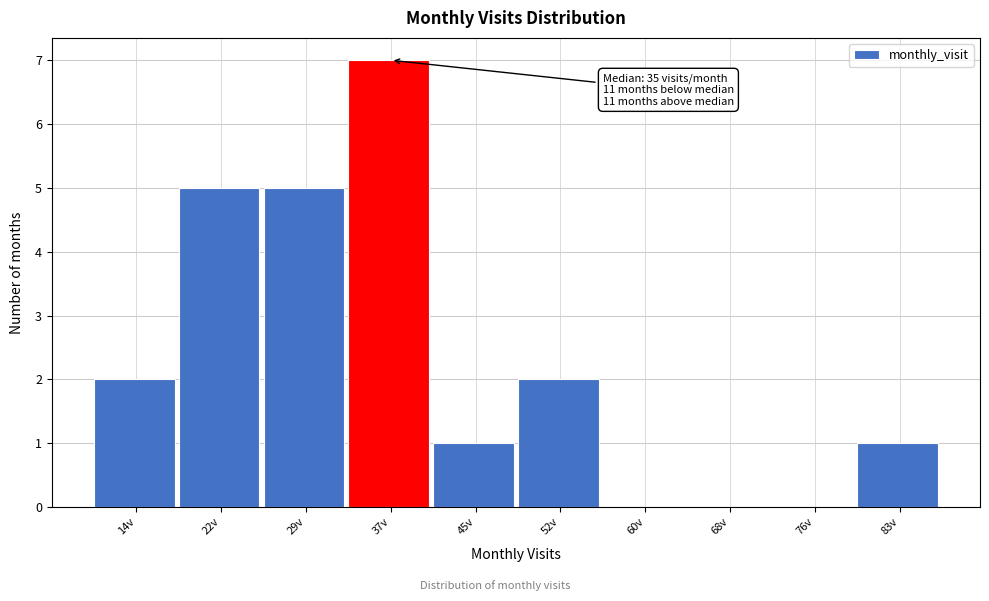

Reading left to right, list all the values displayed in this chart.

14v=2	22v=5	29v=5	37v=7	45v=1	52v=2	60v=0	68v=0	76v=0	83v=1